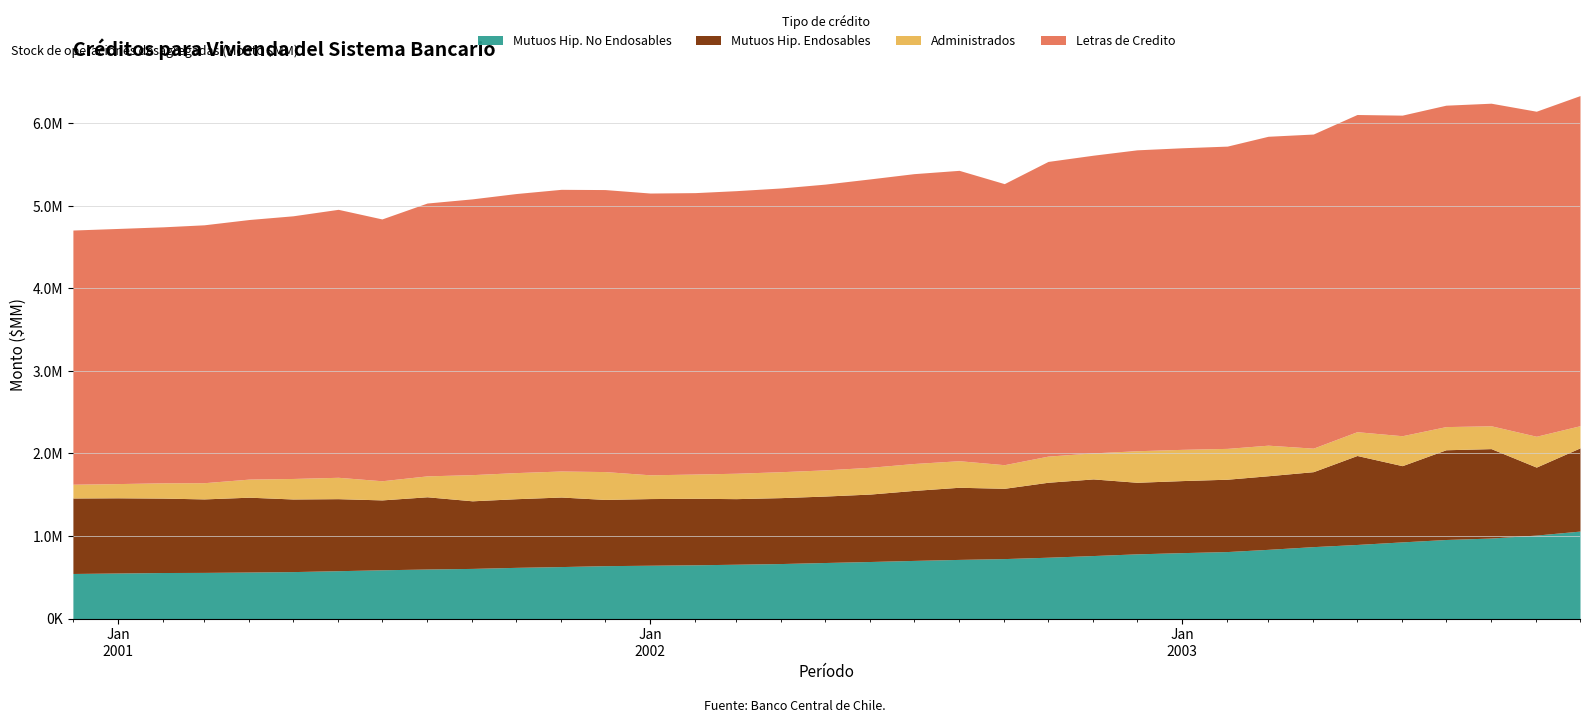

What is the label of the 31st point from the left?

2003-06